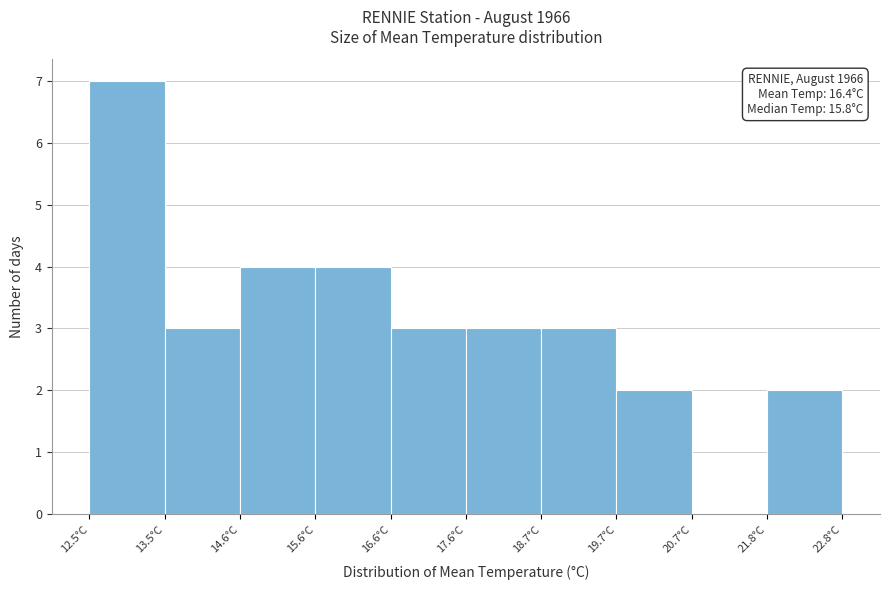

Over which range of the x-axis is the bar tallest?

12.6 to 13.6